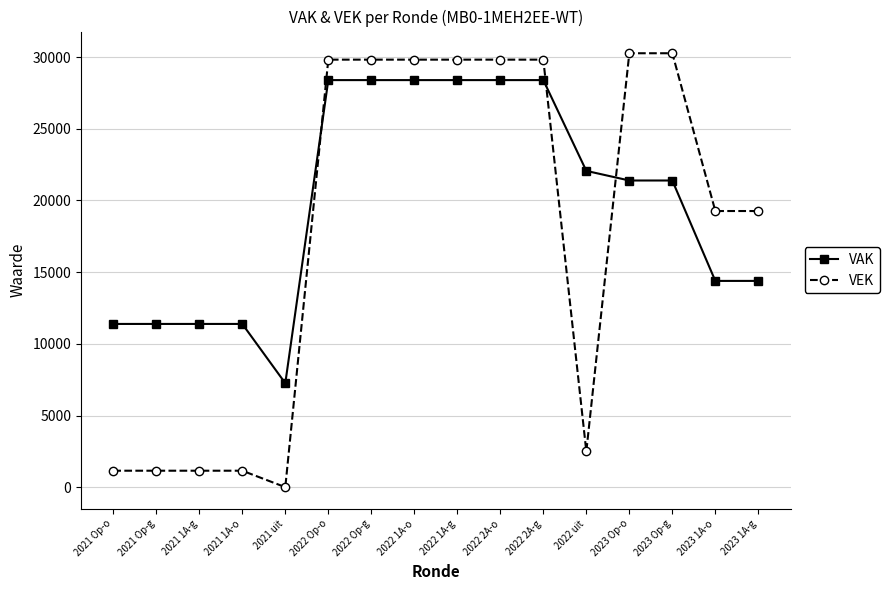

At how many categories does at least one series exceed 16053?

11